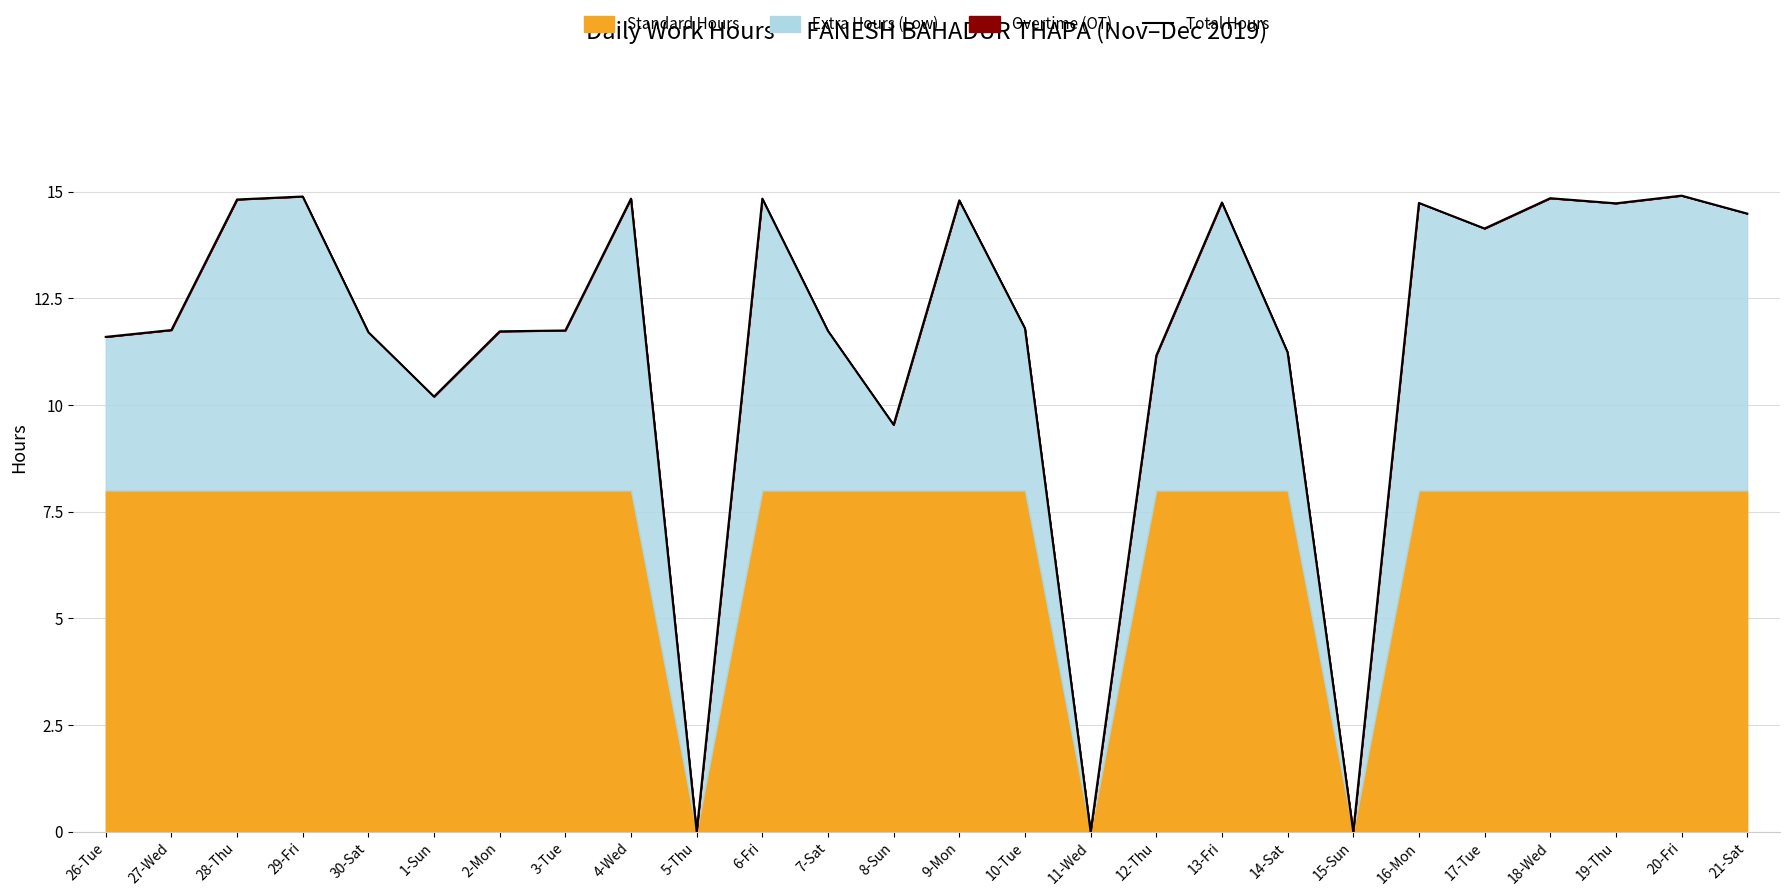

How many interior local valleys (lower than both neighbors) does the data have?

7